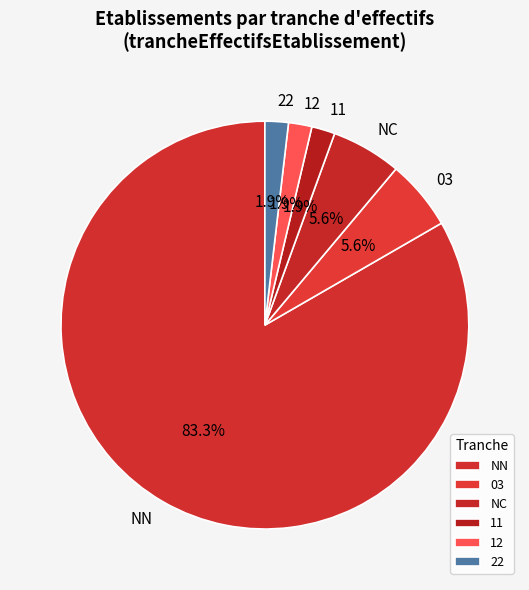

Which slice represents more than half of the pie?

NN